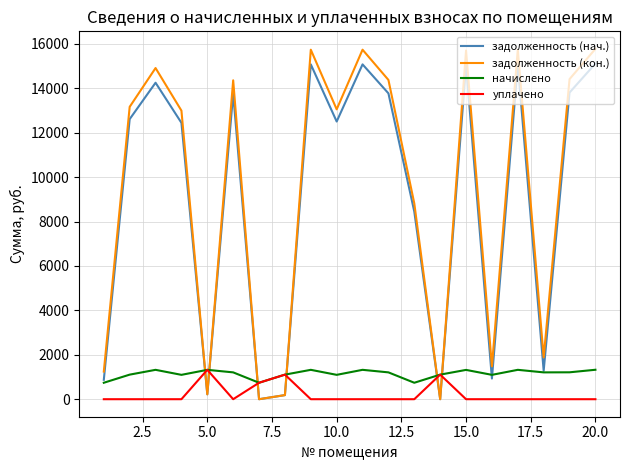

What is the difference between the maximum and minimum values in the уплачено series?

1322.9